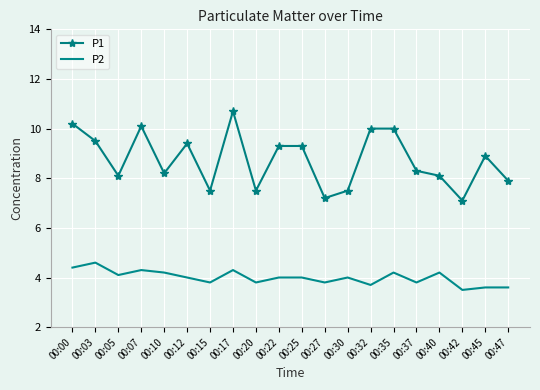

True or false: P2 has a value of 2.0 at 00:25.

False